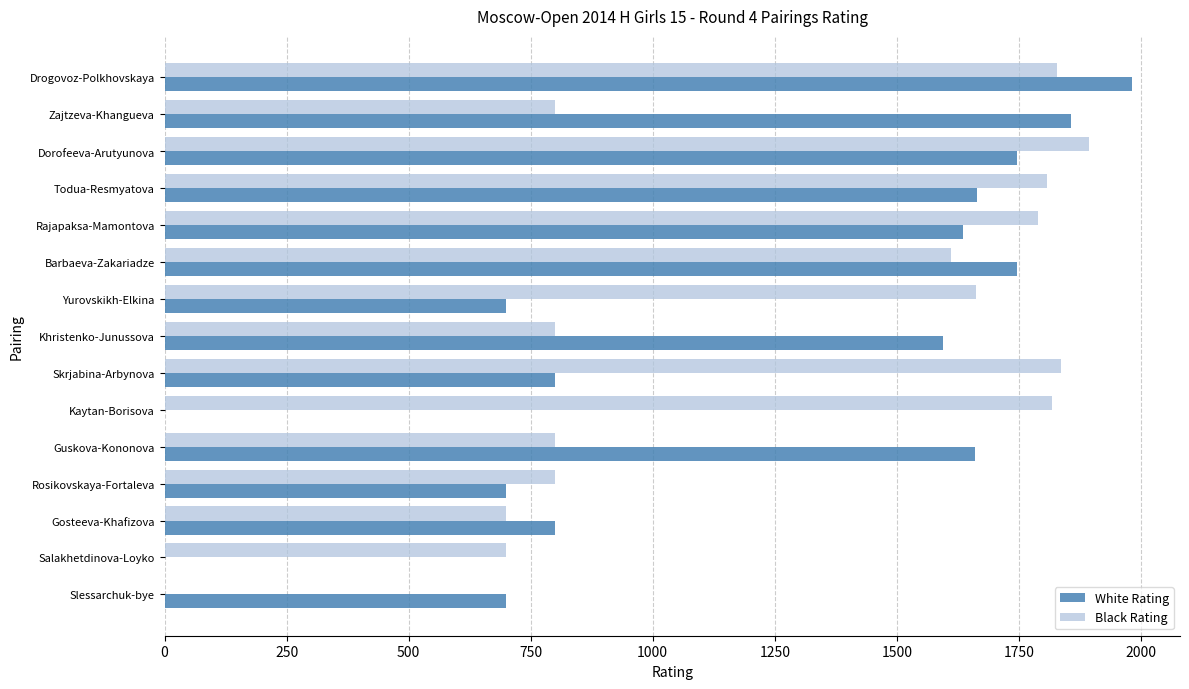

What is the total value across all series at Yurovskikh-Elkina?

2363